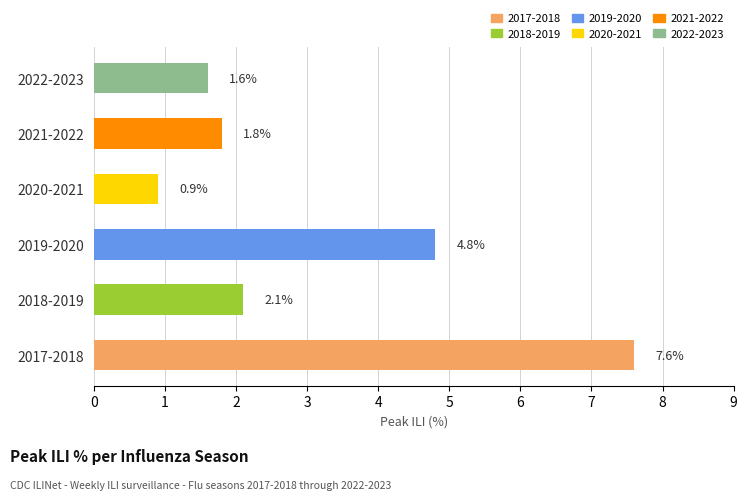

What is the ratio of the value at 2019-2020 to the value at 2018-2019?

2.3